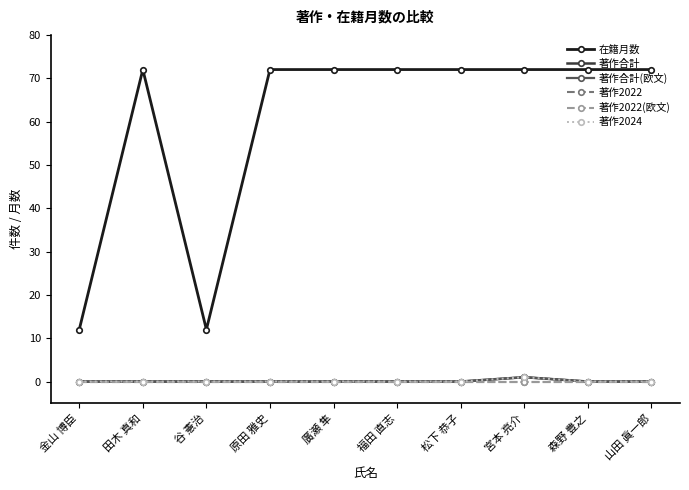

Does the chart have visible grid lines?

No